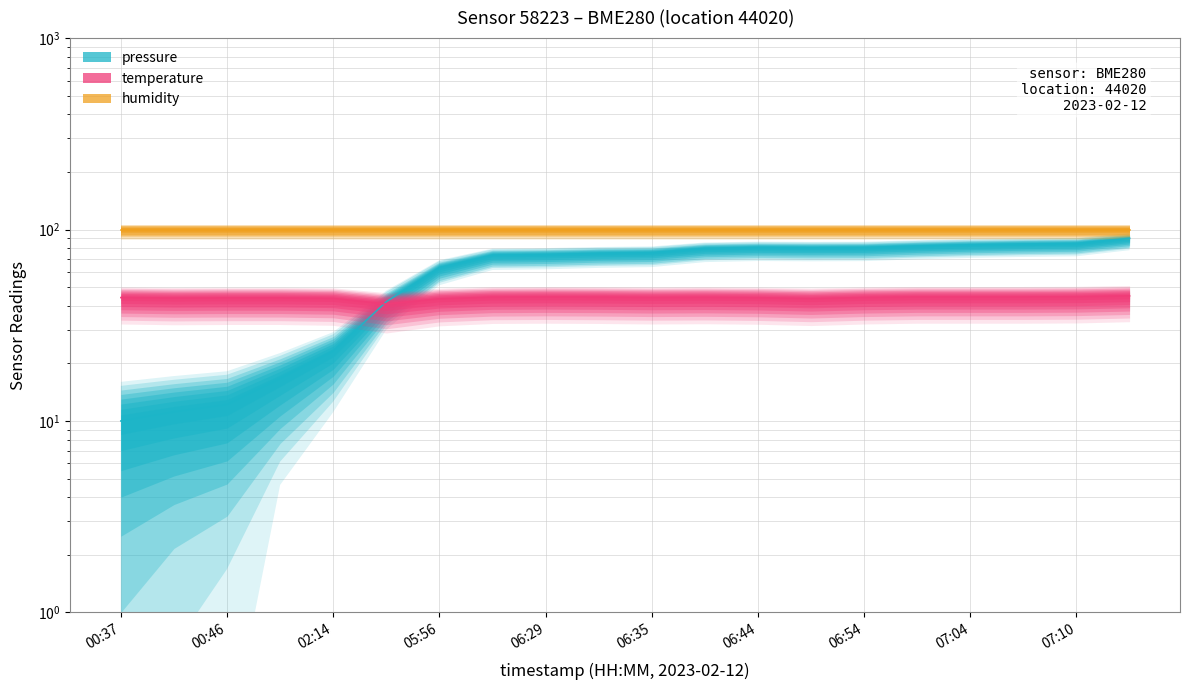

How many times do pressure and temperature cross each other?

1